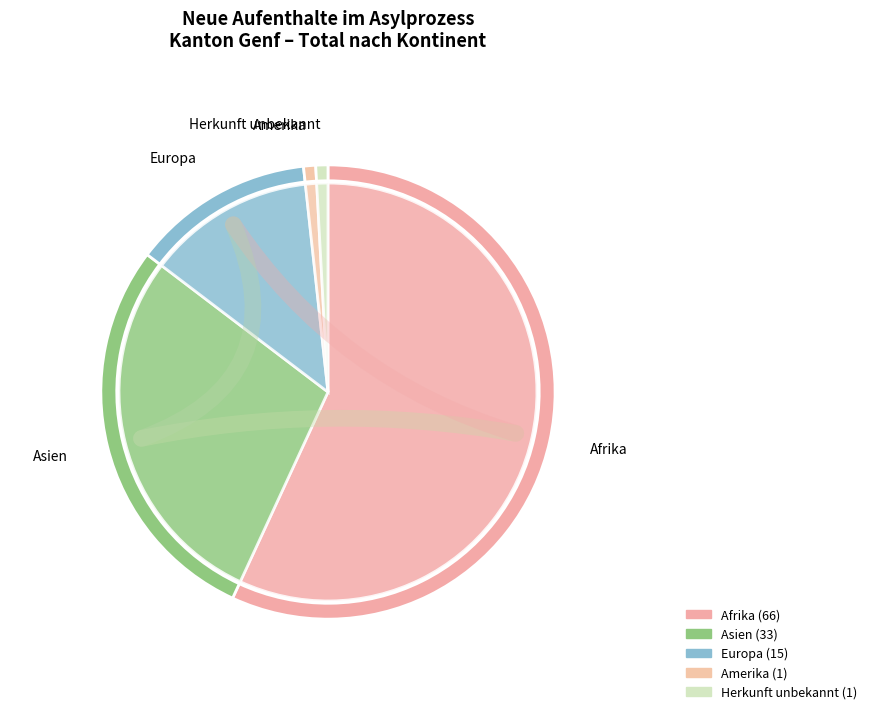

Does Afrika represent more than half of the total?

Yes